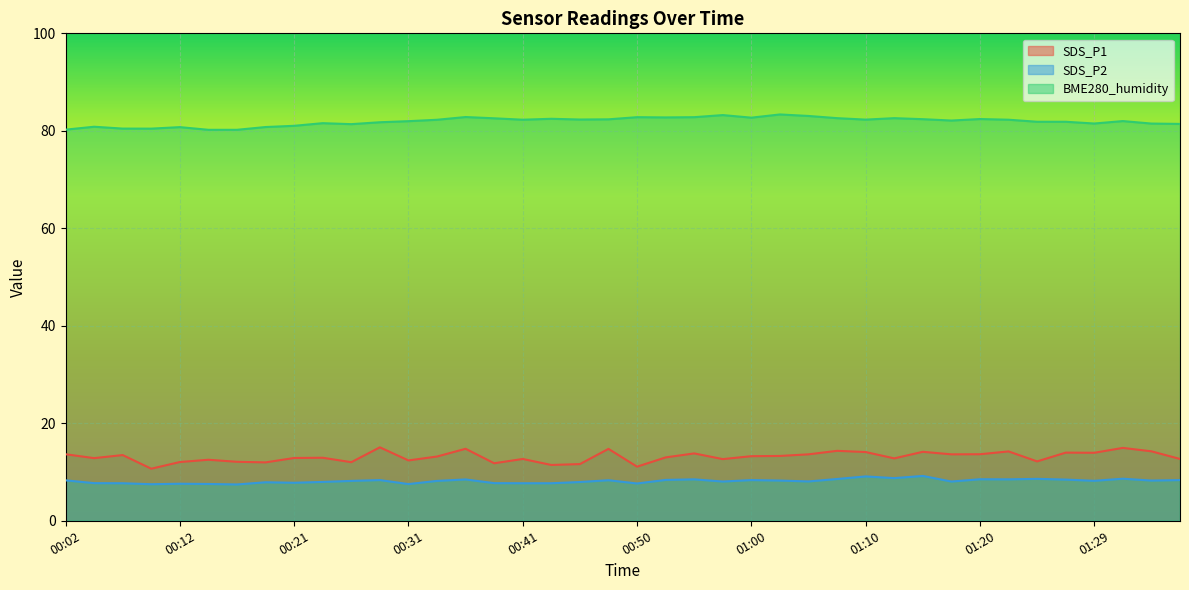

What value does the SDS_P2 series have at 01:02?

8.2